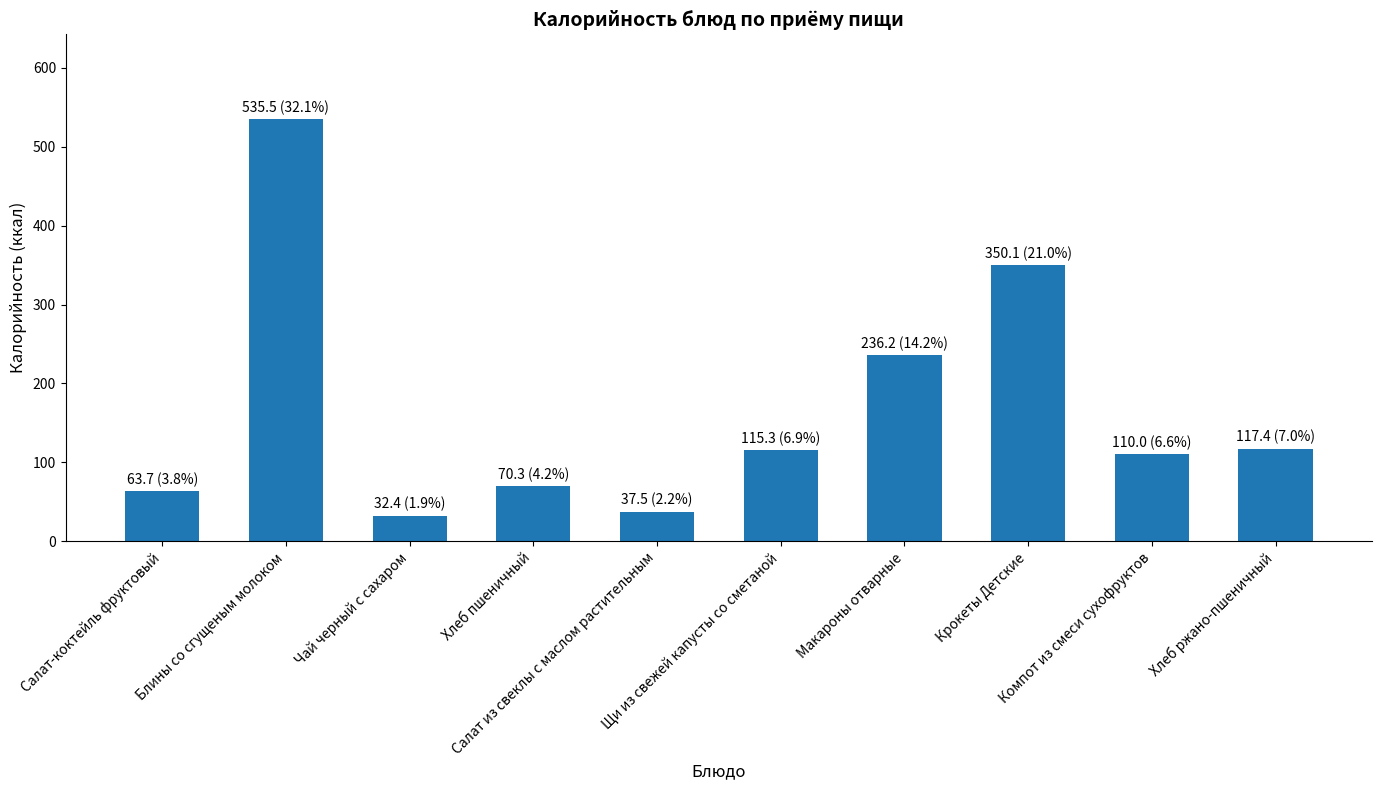

What is the difference between the maximum and minimum values?

503.1